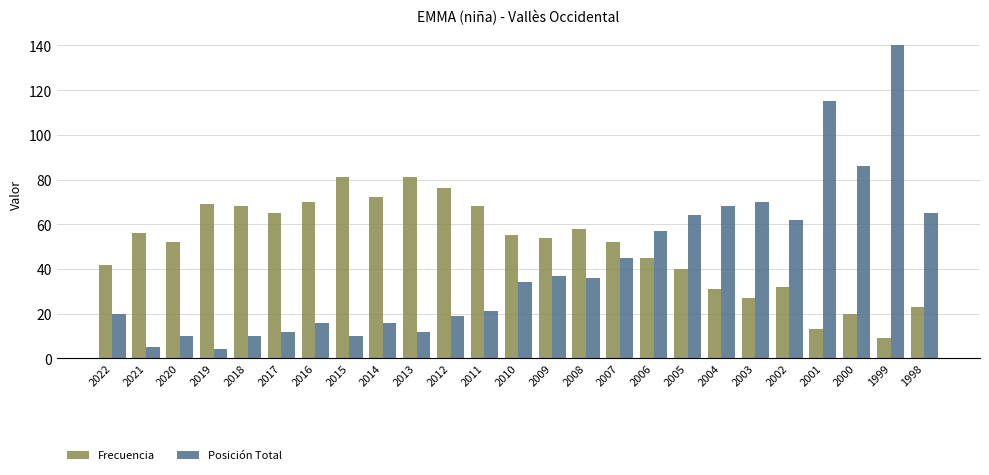

Rank the series by their average value, from lowest to highest.

Posición Total, Frecuencia